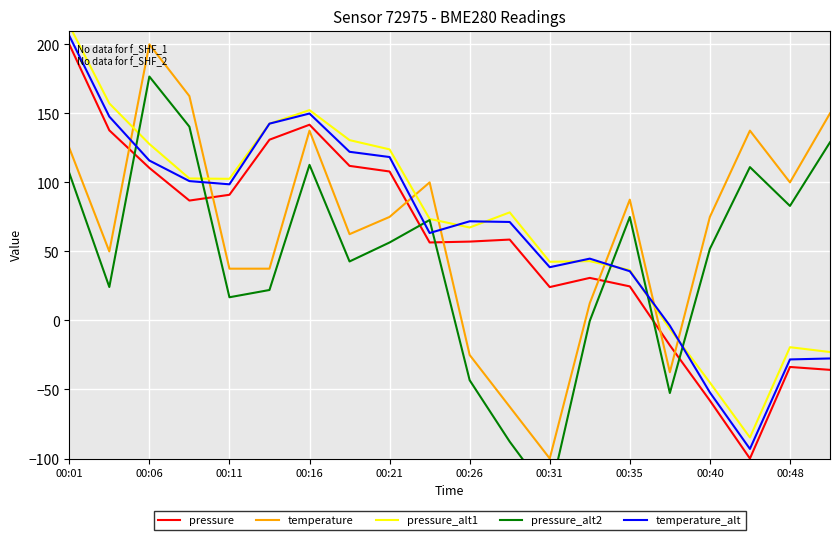

What is the maximum value shown in the chart?

213.7